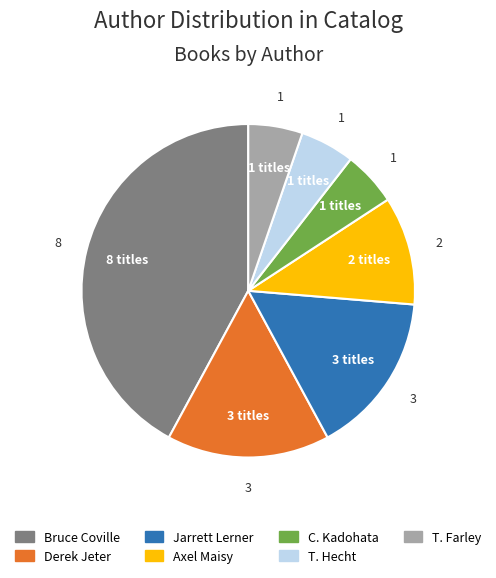

Is there a majority slice in this chart?

No